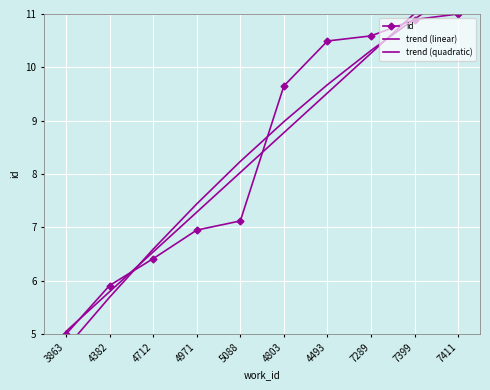

At 3863, list the series in order from largest to smallest.

trend (linear), id, trend (quadratic)